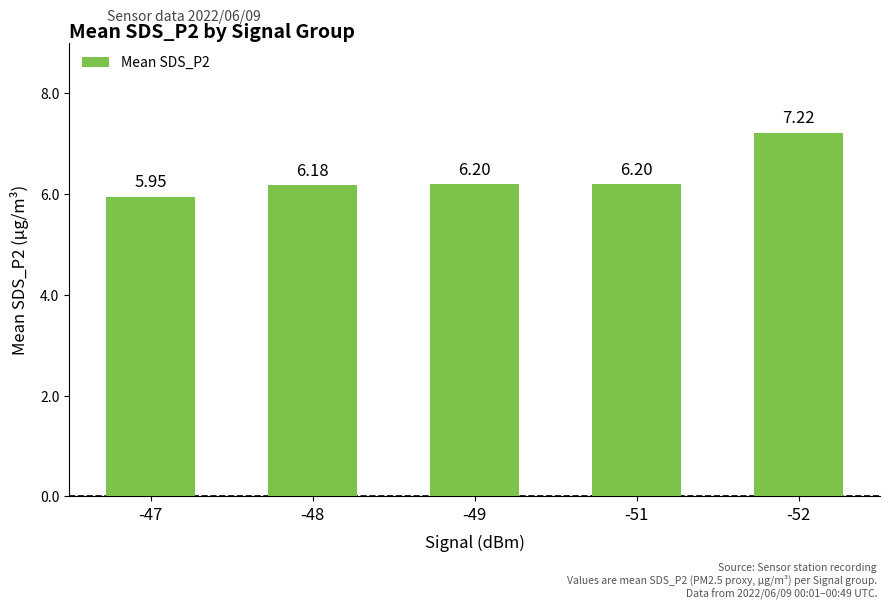

What is the value of the 4th bar from the left?

6.2